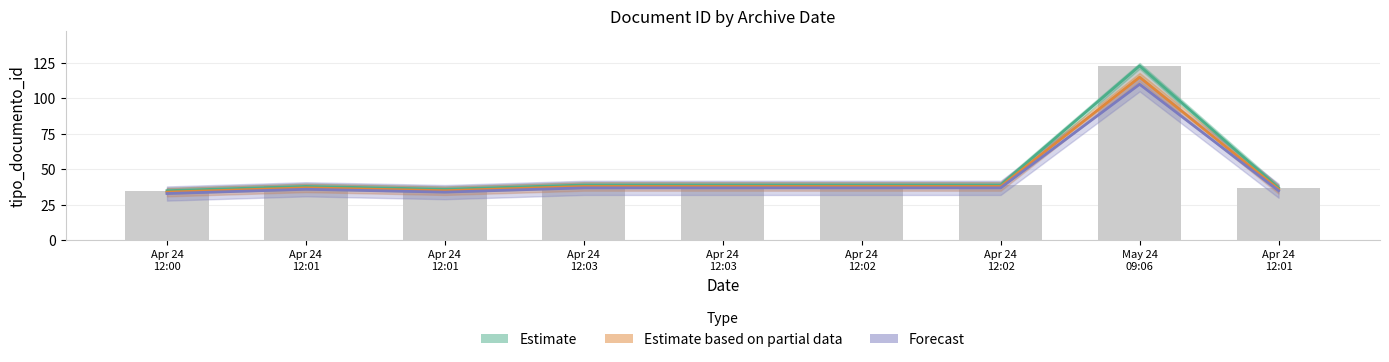

Which series has the largest total across all categories?

Estimate